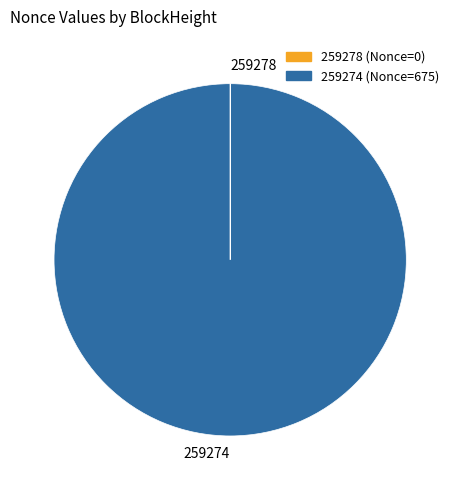

Does any single category account for the majority?

Yes